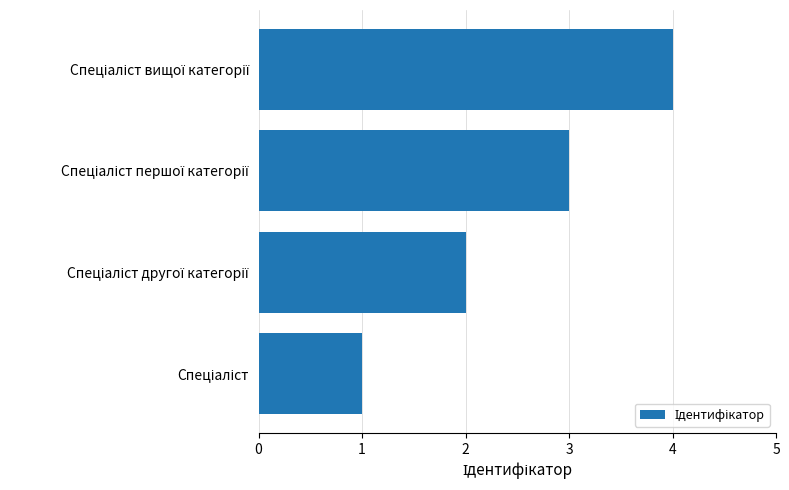

Does the chart contain any negative values?

No